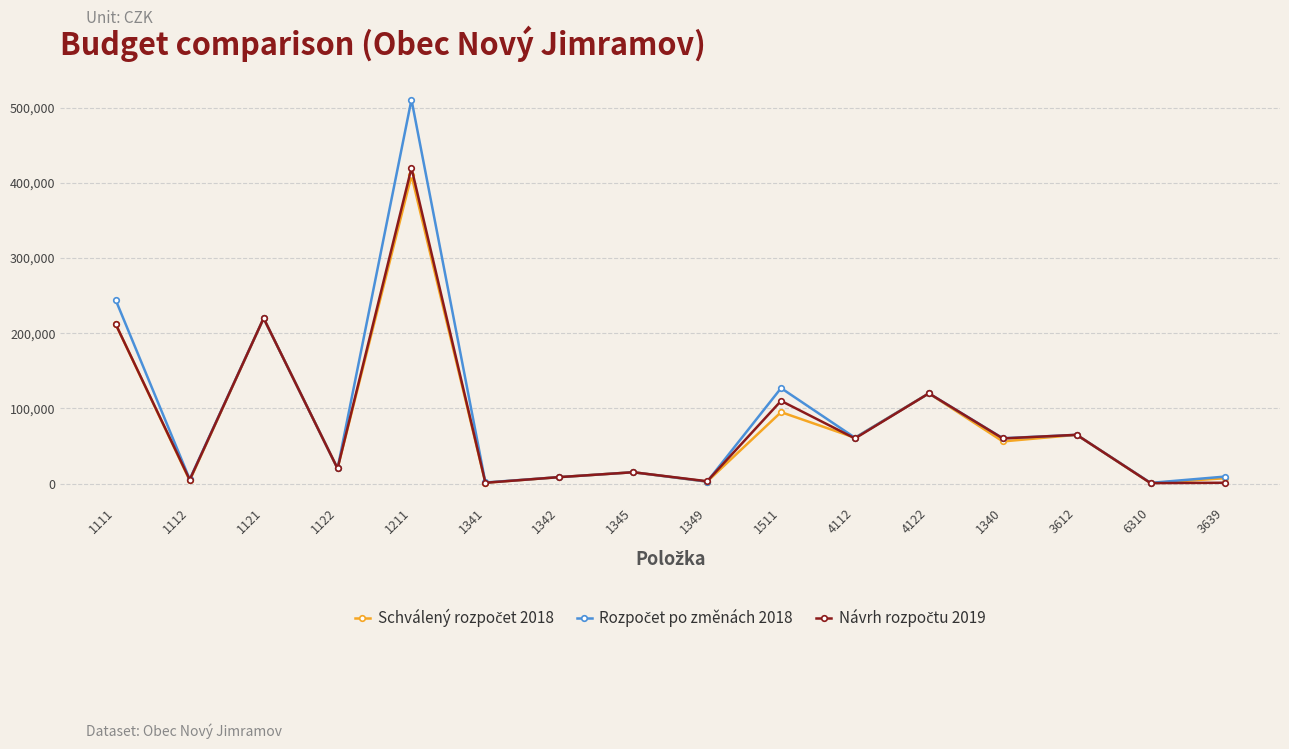

What is the maximum value shown in the chart?

511039.4